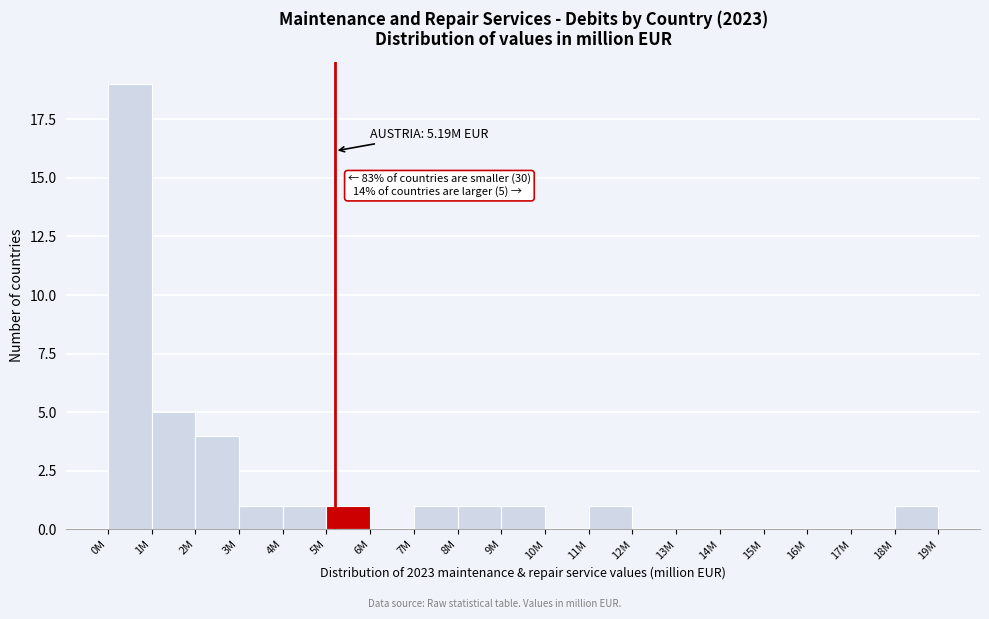

Reading left to right, extract all data points from this chart.

0M=19	1M=5	2M=4	3M=1	4M=1	5M=1	6M=0	7M=1	8M=1	9M=1	10M=0	11M=1	12M=0	13M=0	14M=0	15M=0	16M=0	17M=0	18M=1